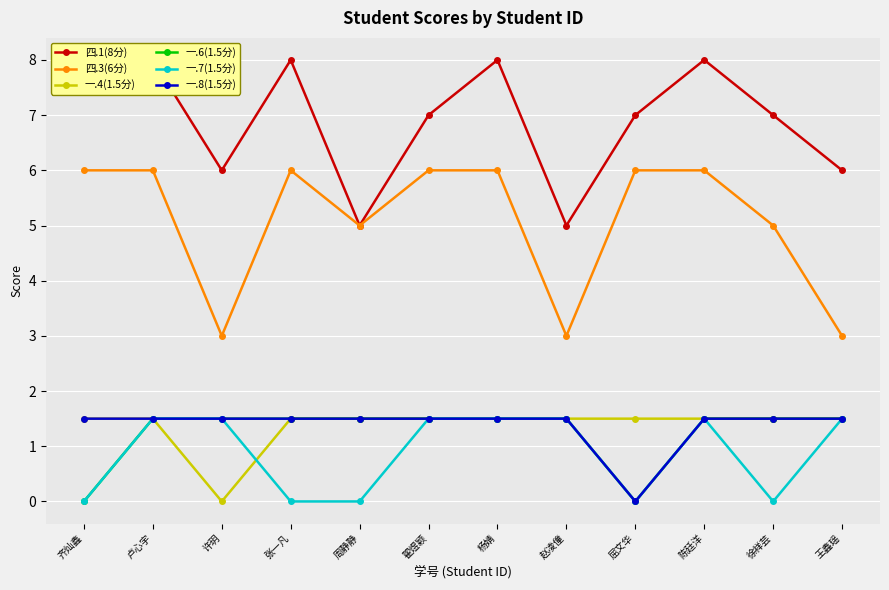

How many interior local valleys does the 四.1(8分) series have?

3